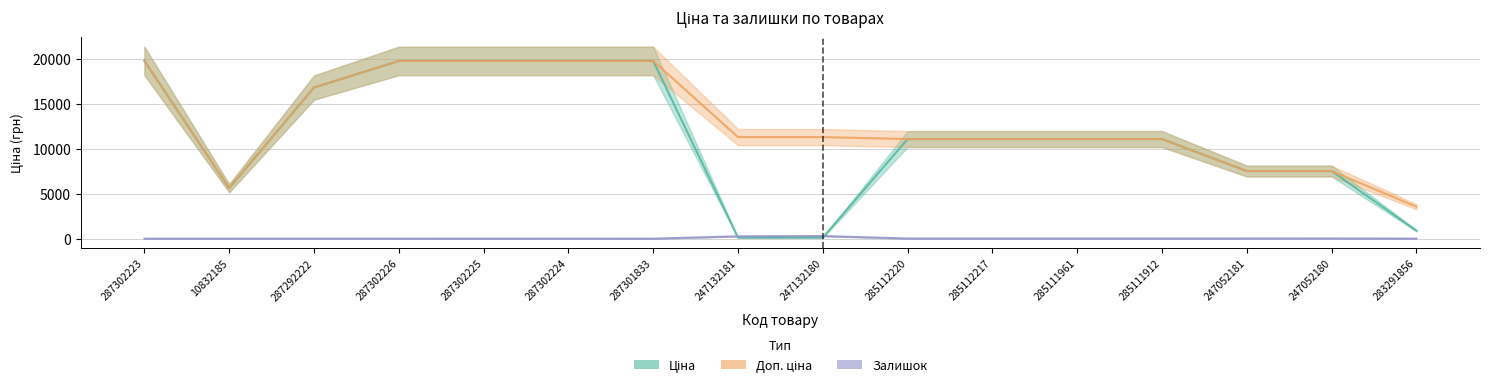

The Ціна series shows 31266.5 at 287302226. True or false?

False